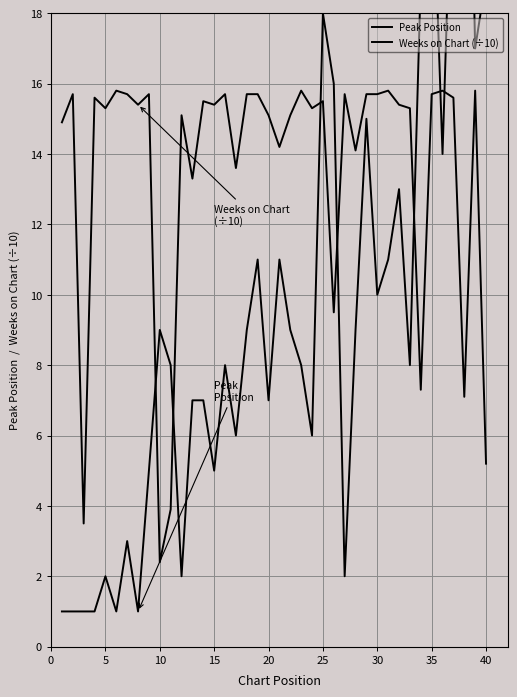

What is the sum of the Peak Position values at 30 and 40?

29.0